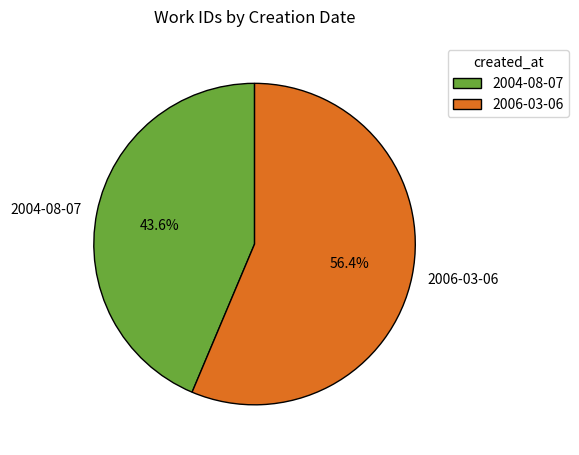

To the nearest percent, what portion does 2006-03-06 represent?

56%